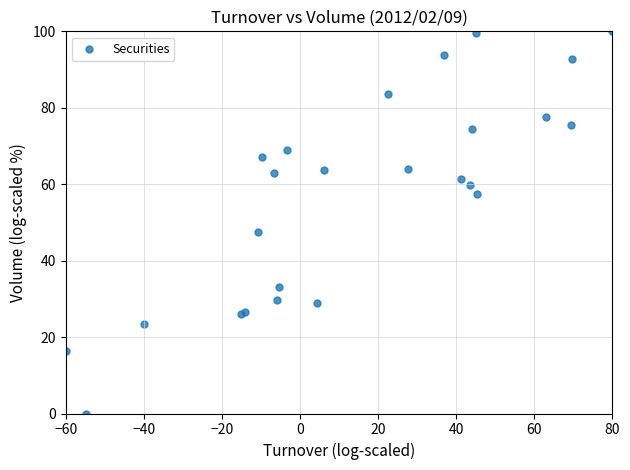

What Y value in the scatter plot is closest to 50?

47.4